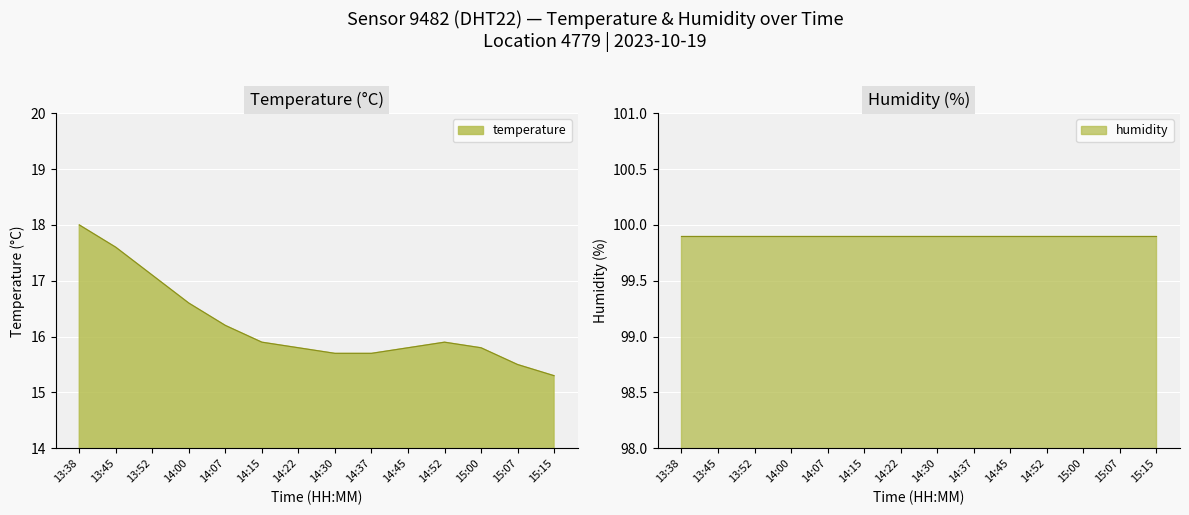

What is the change in value from 14:45 to 14:52?

+0.1